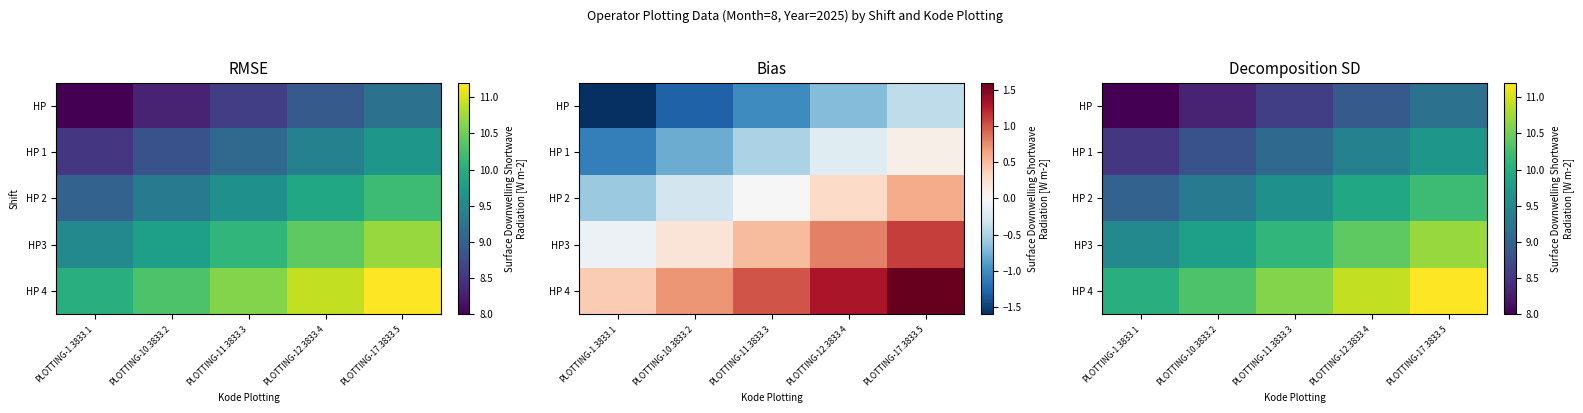

What is the difference between the HP3 values at PLOTTING-11.3833.3 and PLOTTING-1.3833.1?

0.6